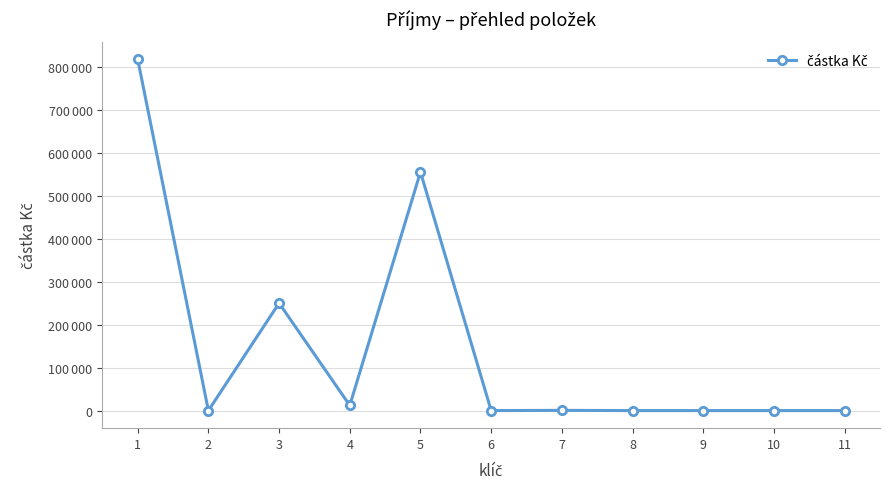

What is the difference between the maximum and minimum values?

817569